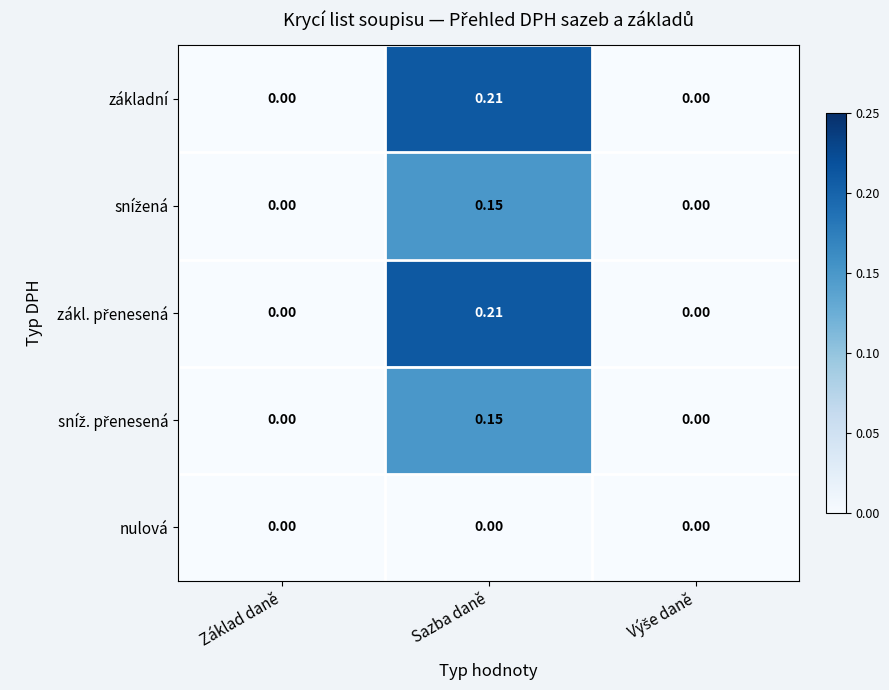

At which category does the chart reach its peak across all series?

Sazba daně